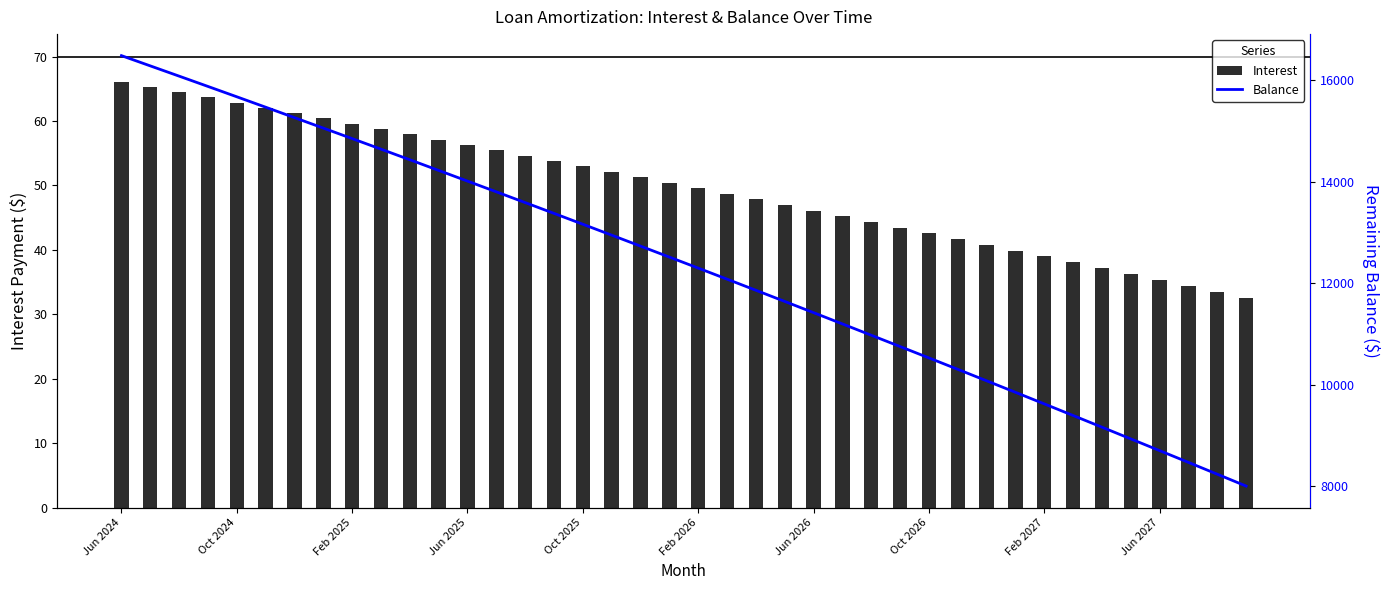

How many values in the Interest series are below 50?

20